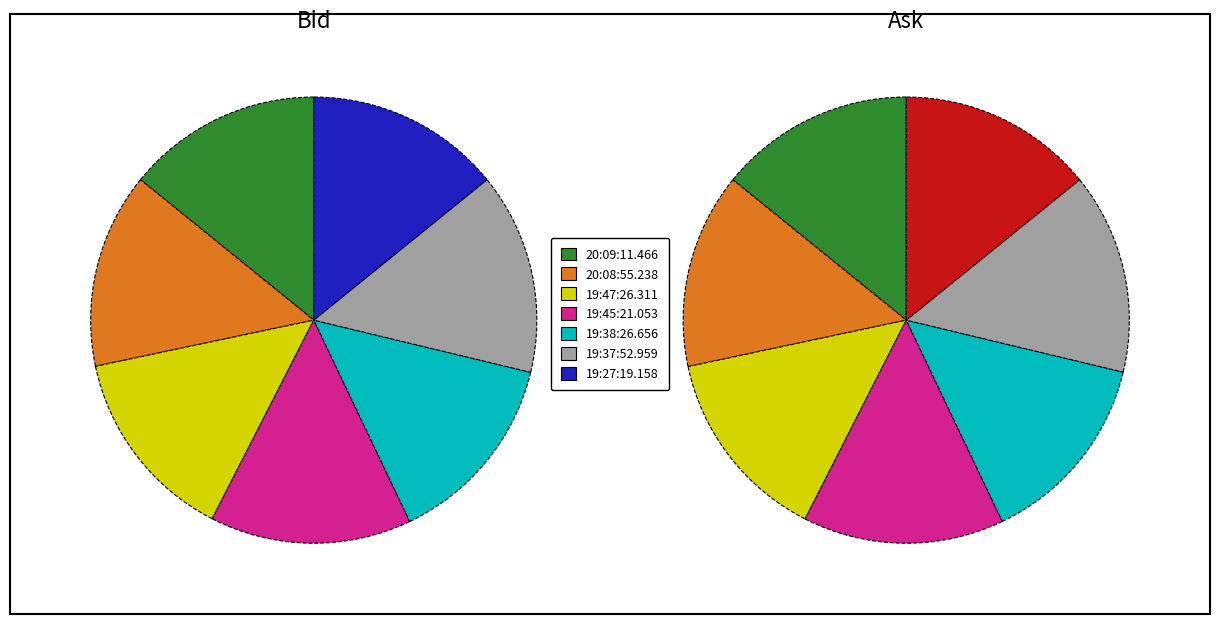

To the nearest percent, what portion does 19:38:26.656 represent?

14%